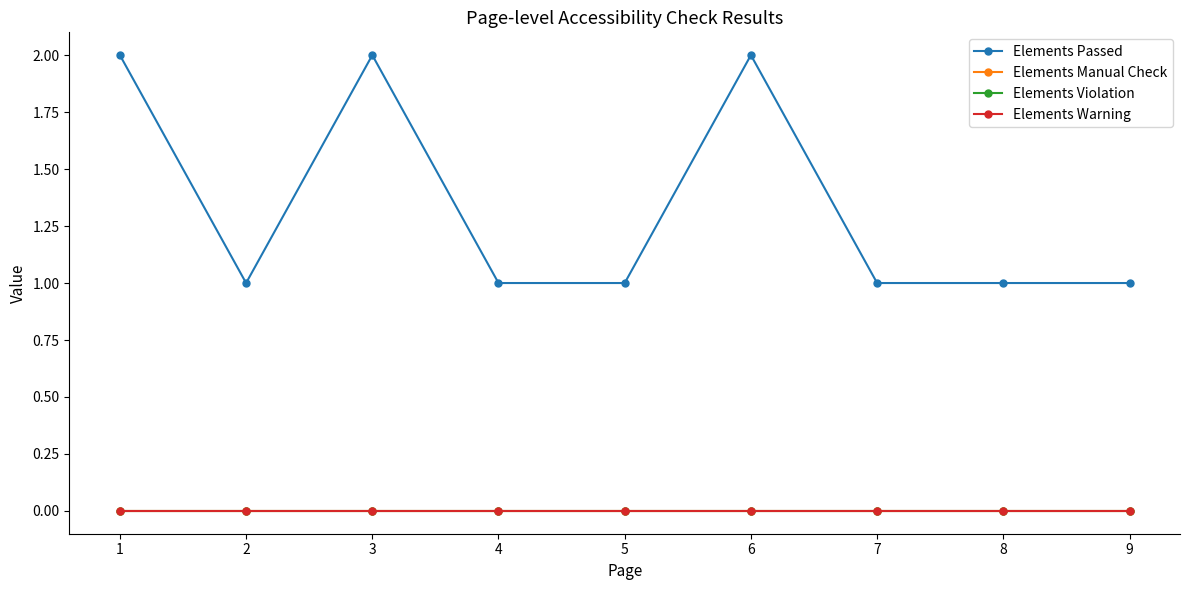

Is this an area chart (filled region under the line)?

No